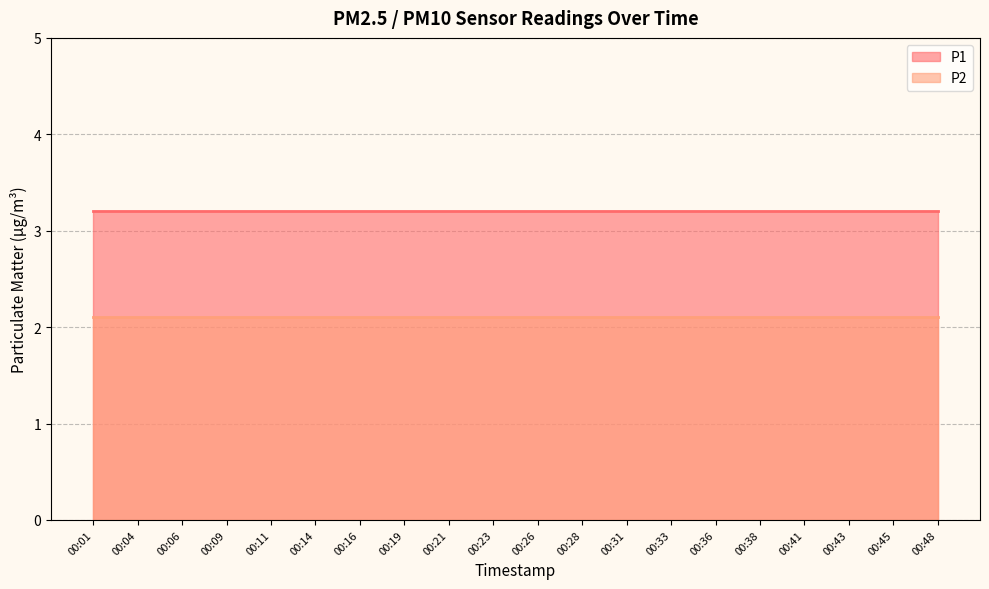

True or false: P1 and P2 intersect in this chart.

False